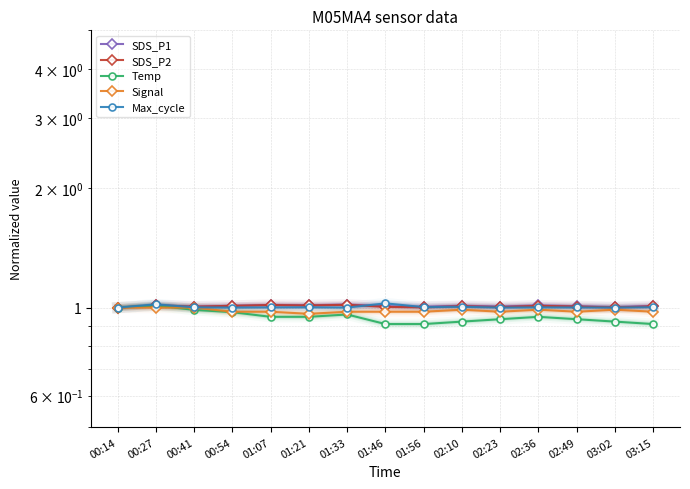

True or false: Temp and SDS_P2 intersect in this chart.

False